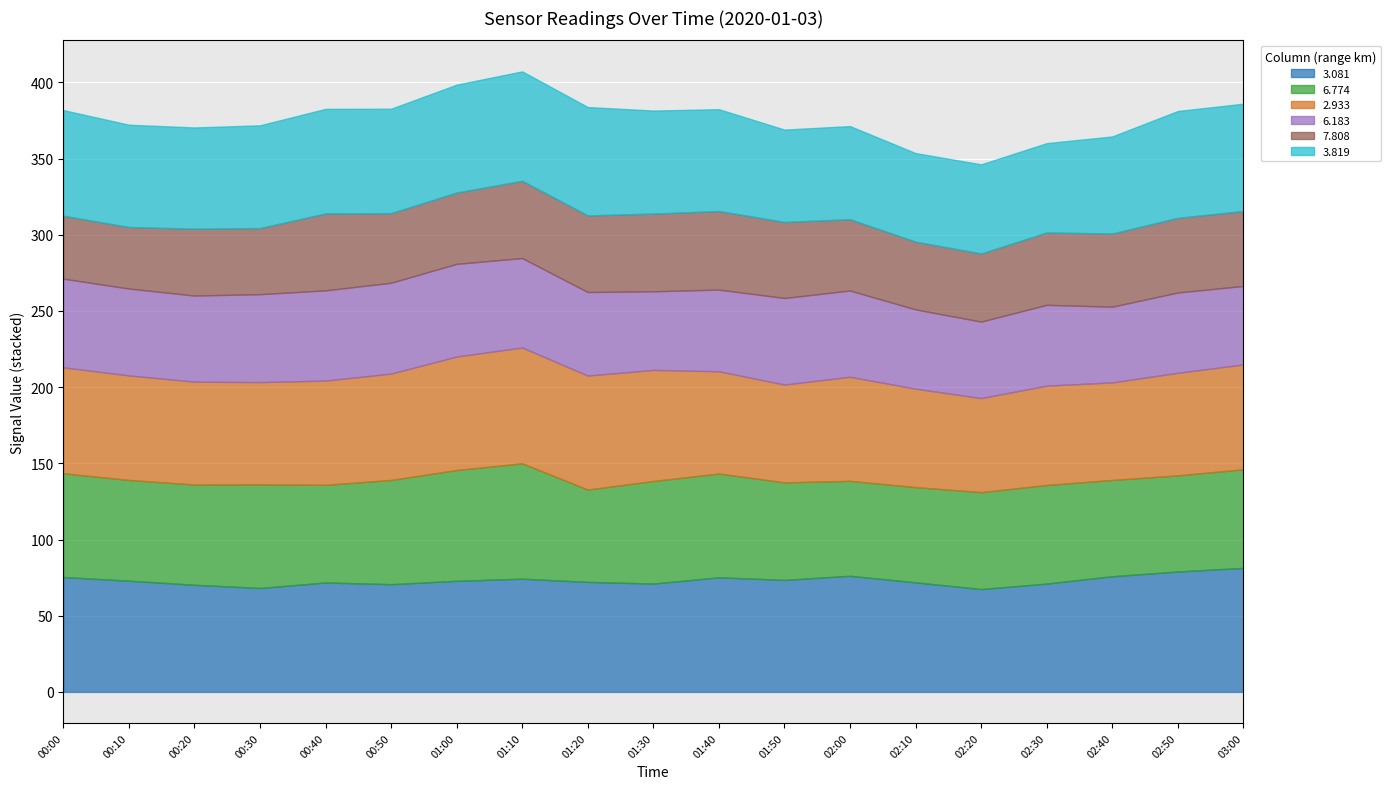

What is the minimum value shown in the chart?

40.4